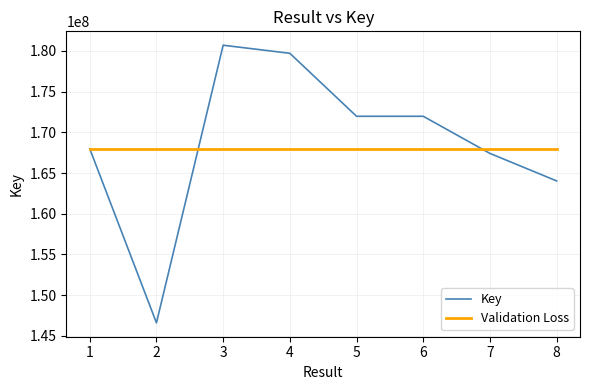

What is the approximate value of Key at 7?

167409712